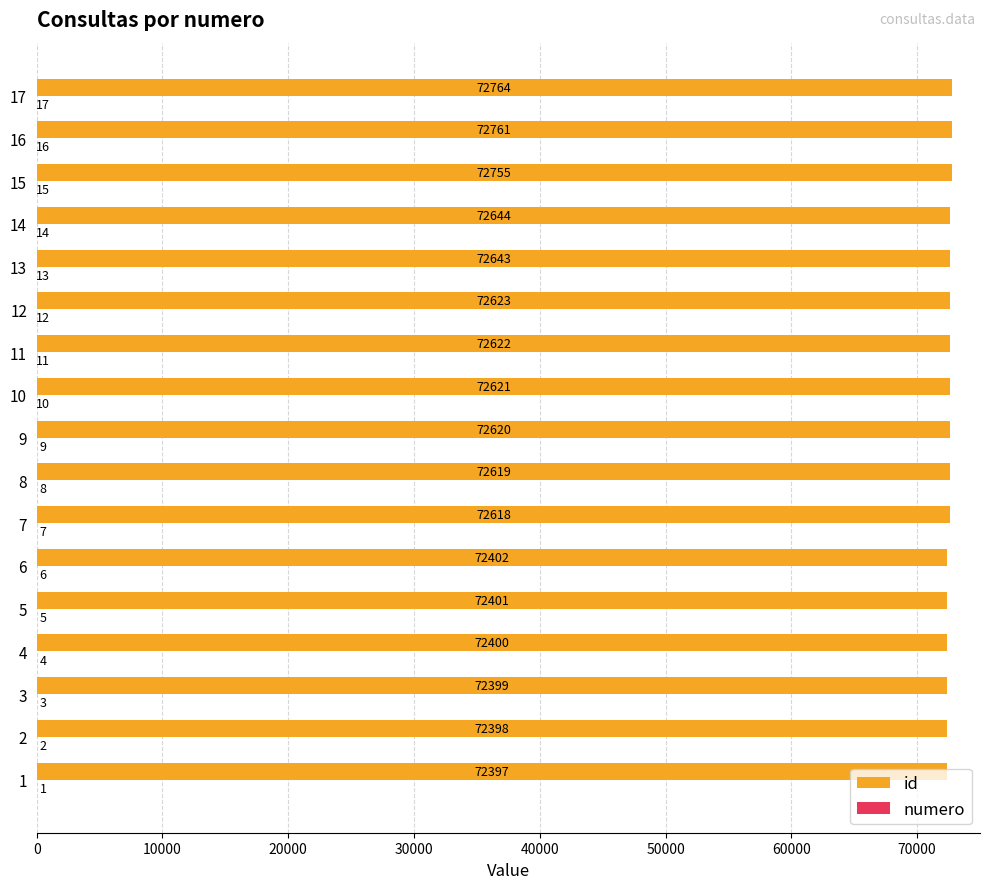

True or false: id has a value of 16089 at 11.

False